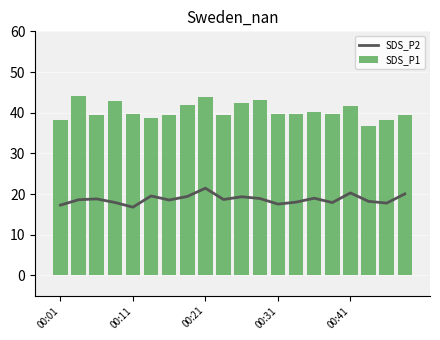

The value of SDS_P2 at 13 is 25.0. True or false?

False